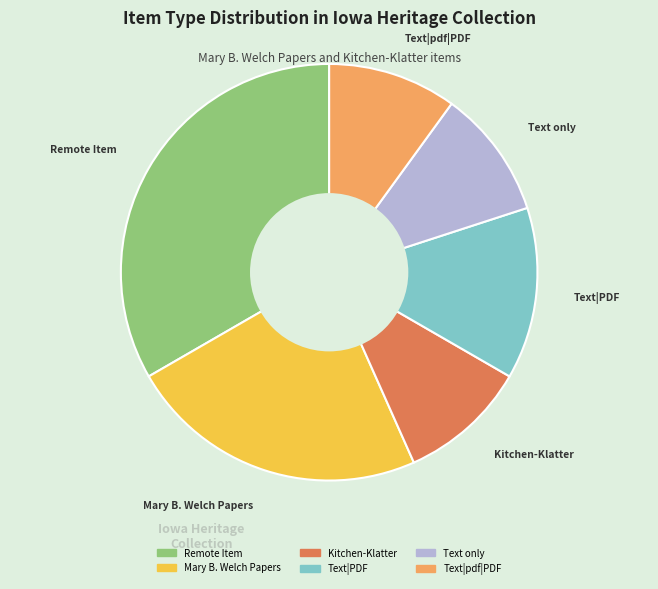

Is there a majority slice in this chart?

No